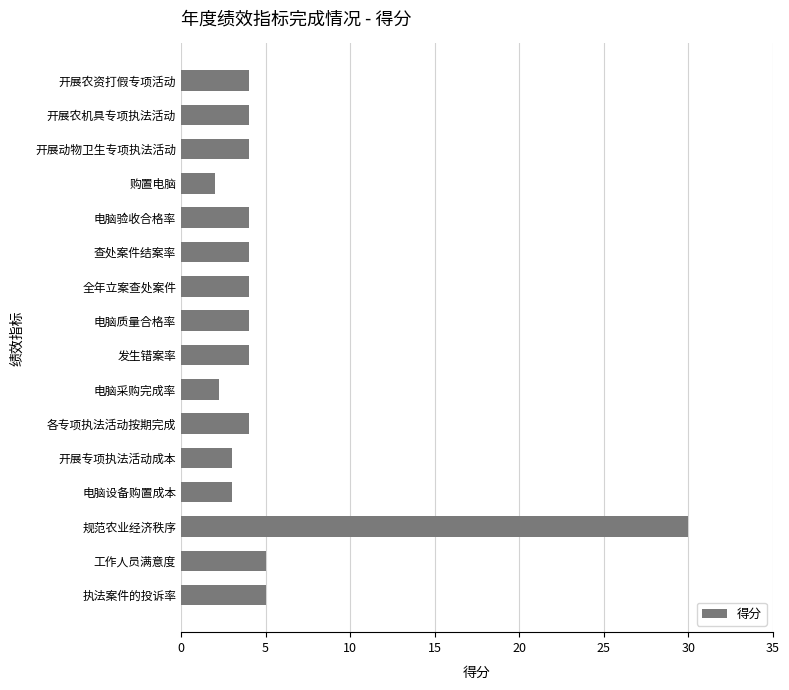

What is the value of the 2nd bar from the top?

4.0